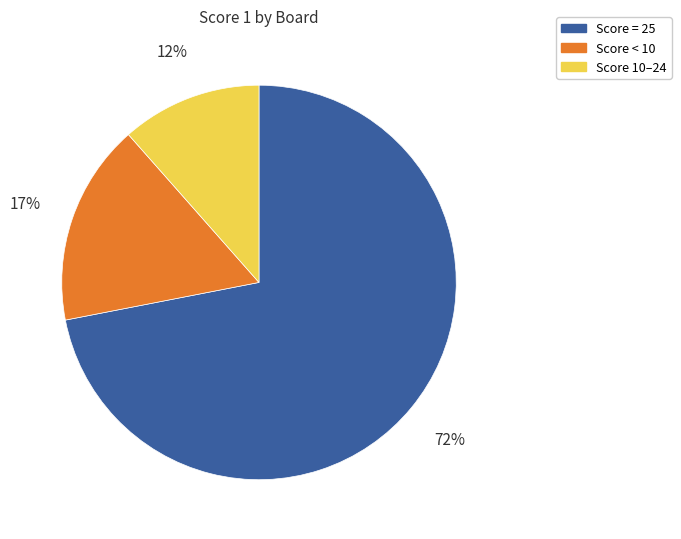

Is there a majority slice in this chart?

Yes